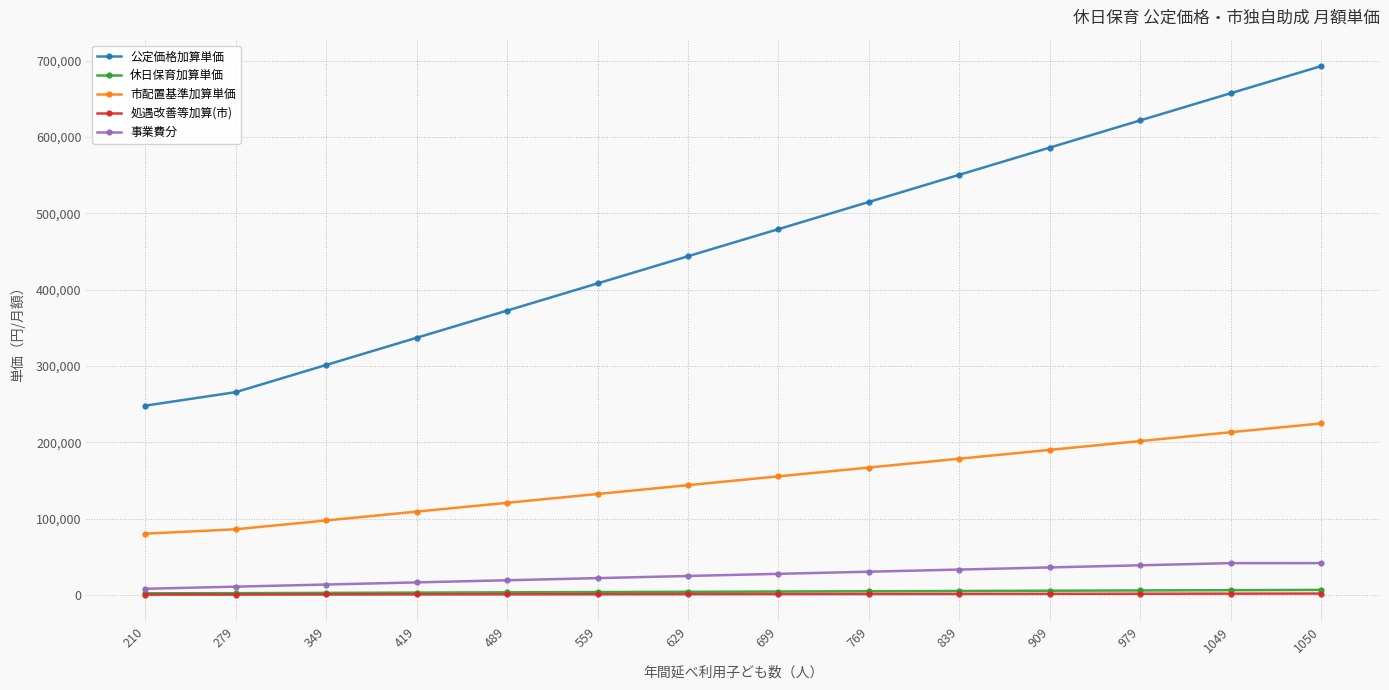

Count the number of categories in the chart.

14